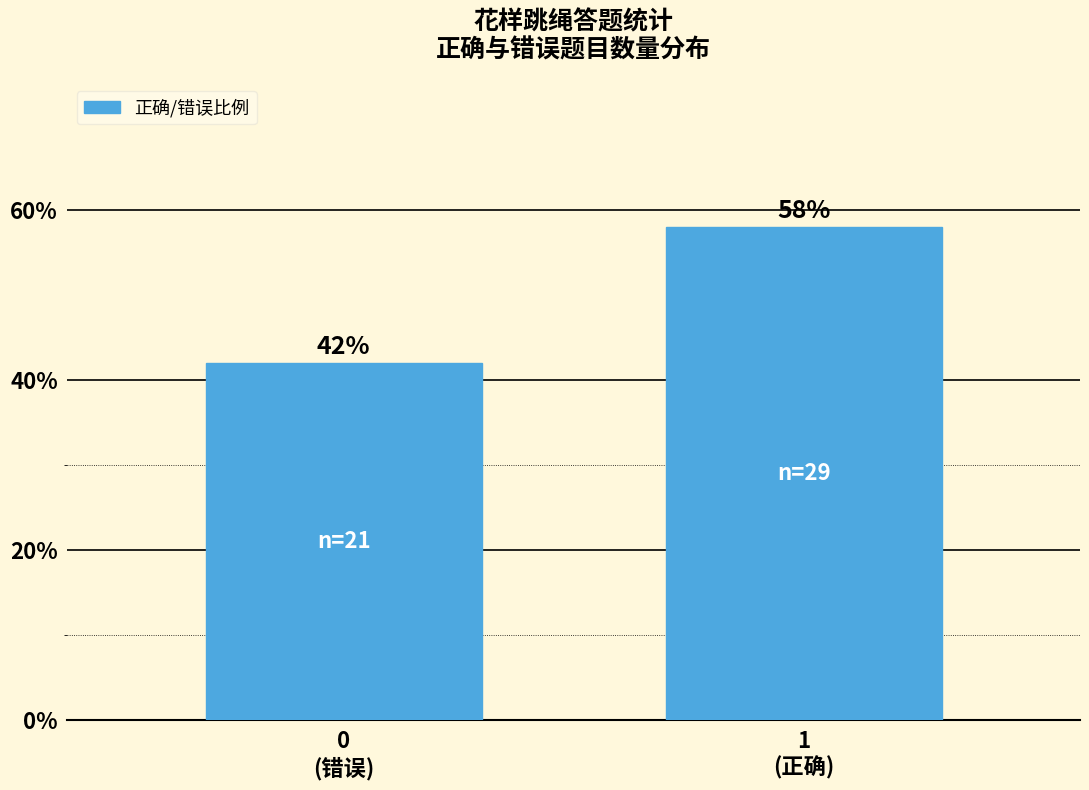

Reading right to left, what are all the values shown in this chart?

58.0	42.0